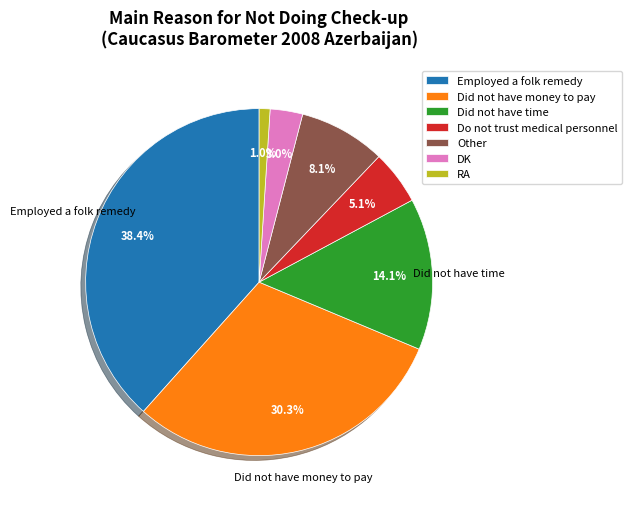

To the nearest percent, what is the difference between the largest and smallest slice percentages?

37%